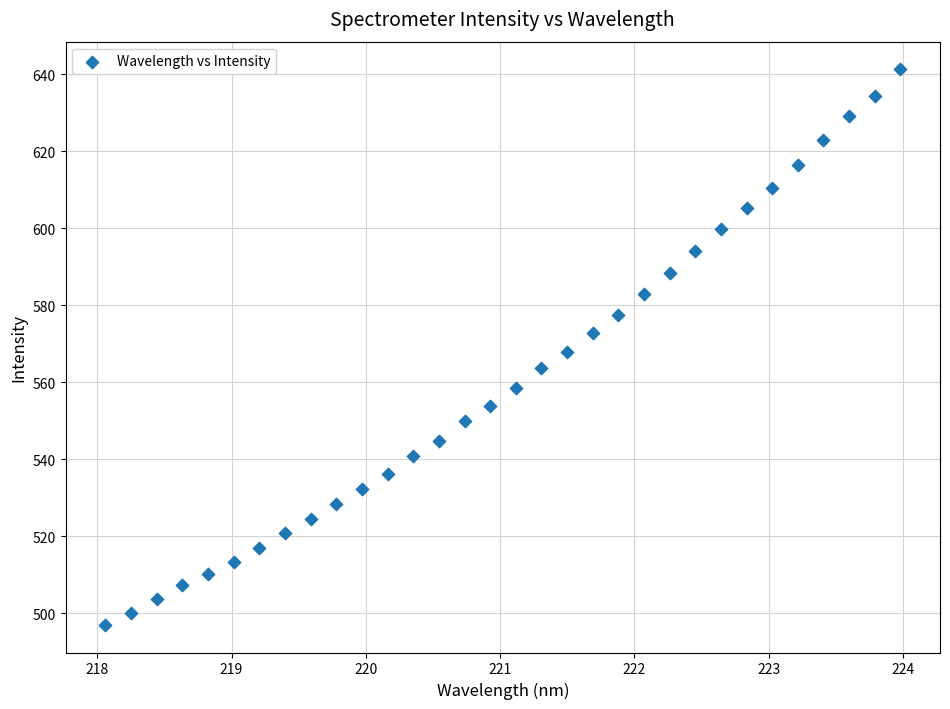

What is the range of Y values (max minus min)?

144.2